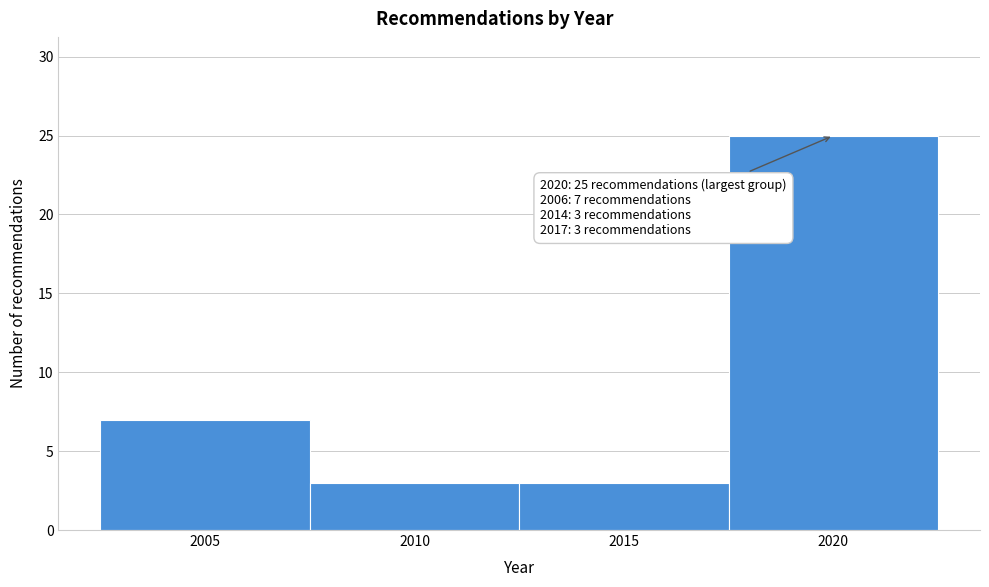

Reading left to right, what are all the values shown in this chart?

7	3	3	25